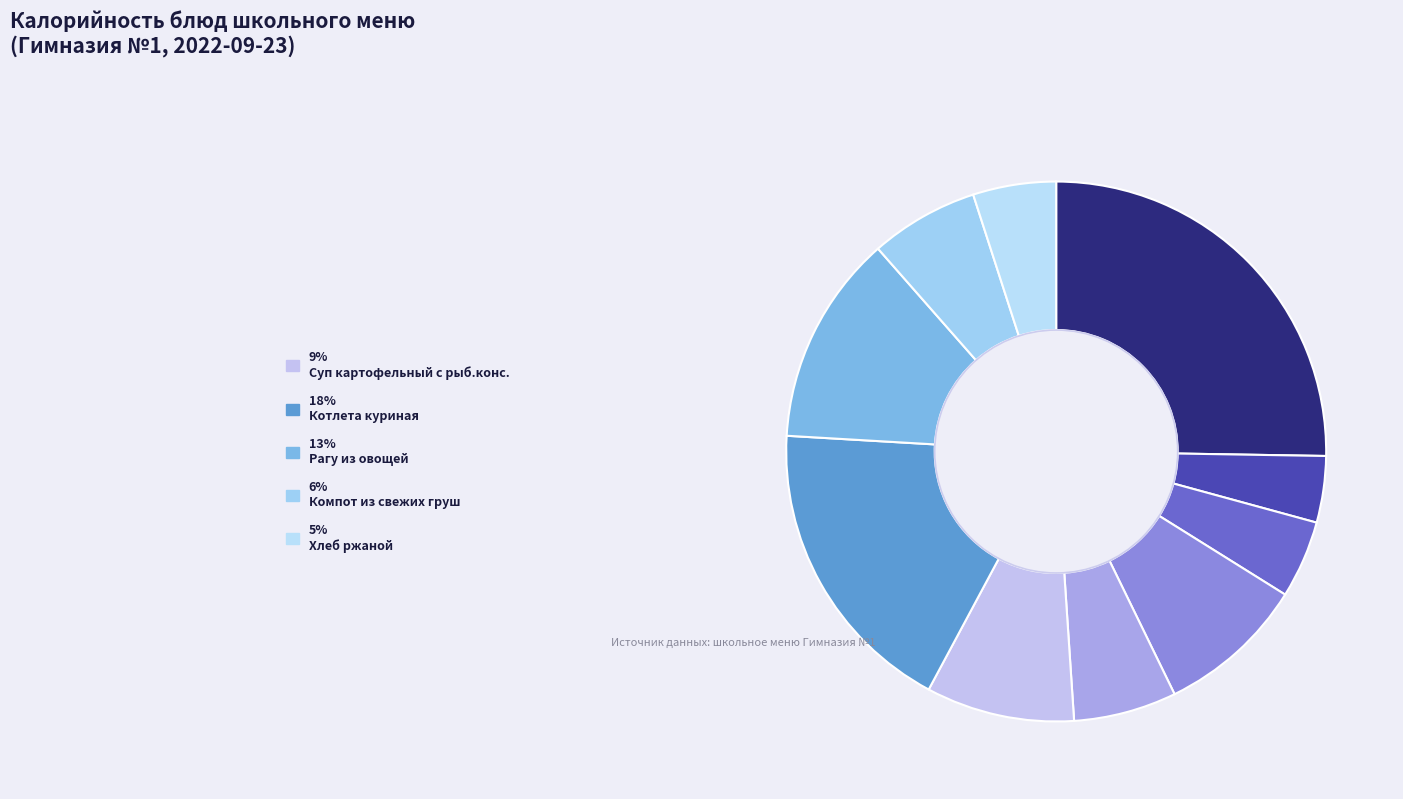

Which category has the biggest portion of the pie?

Печень по-строгановски (гор.блюдо)